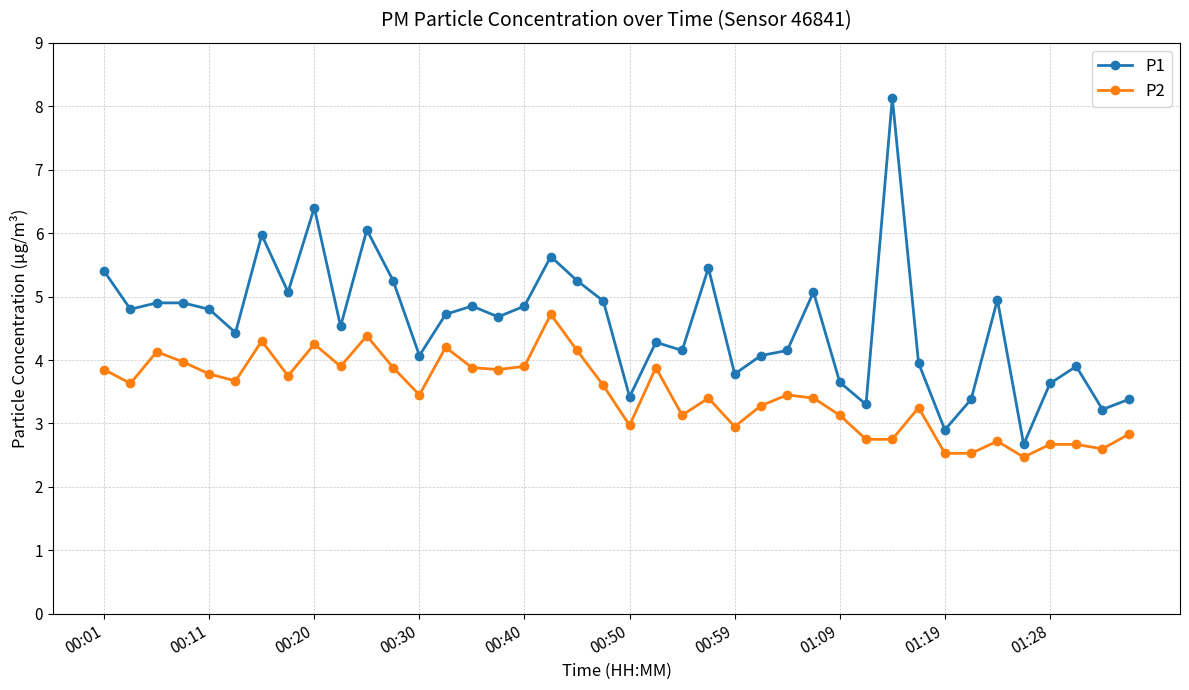

Which series has the largest range (max minus min)?

P1